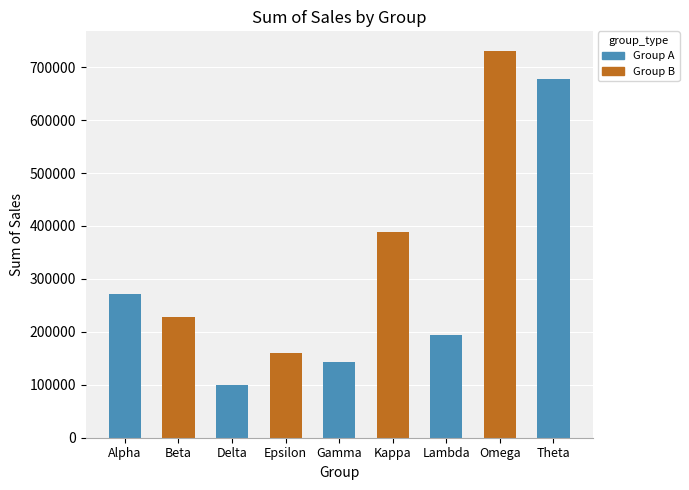

Reading right to left, transcribe all the data shown in this chart.

Theta=678543.7	Omega=731186.7	Lambda=194107.5	Kappa=389513.5	Gamma=143783.7	Epsilon=159832.3	Delta=99802.3	Beta=227353.1	Alpha=270984.2